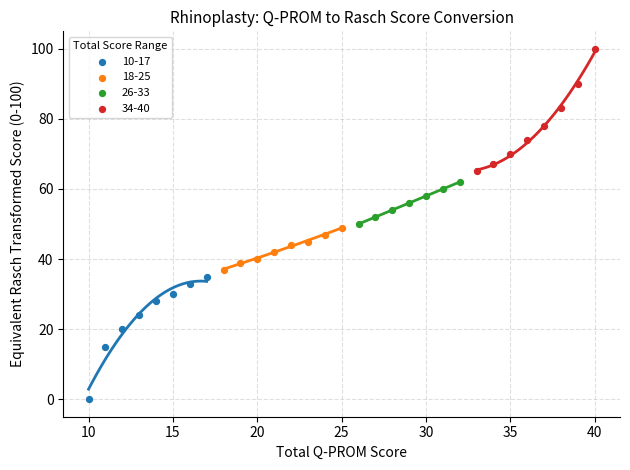

Which series contains the lowest Y value?

10-17